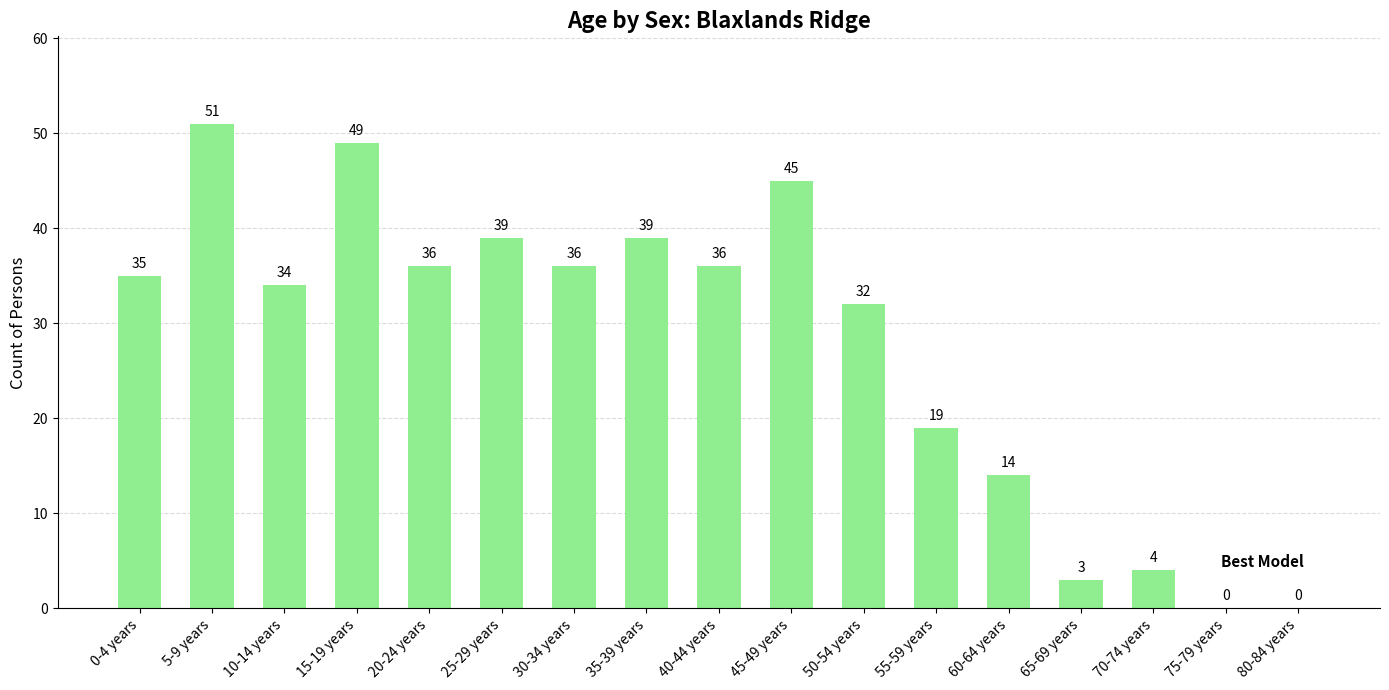

What is the change in value from 30-34 years to 55-59 years?

-17